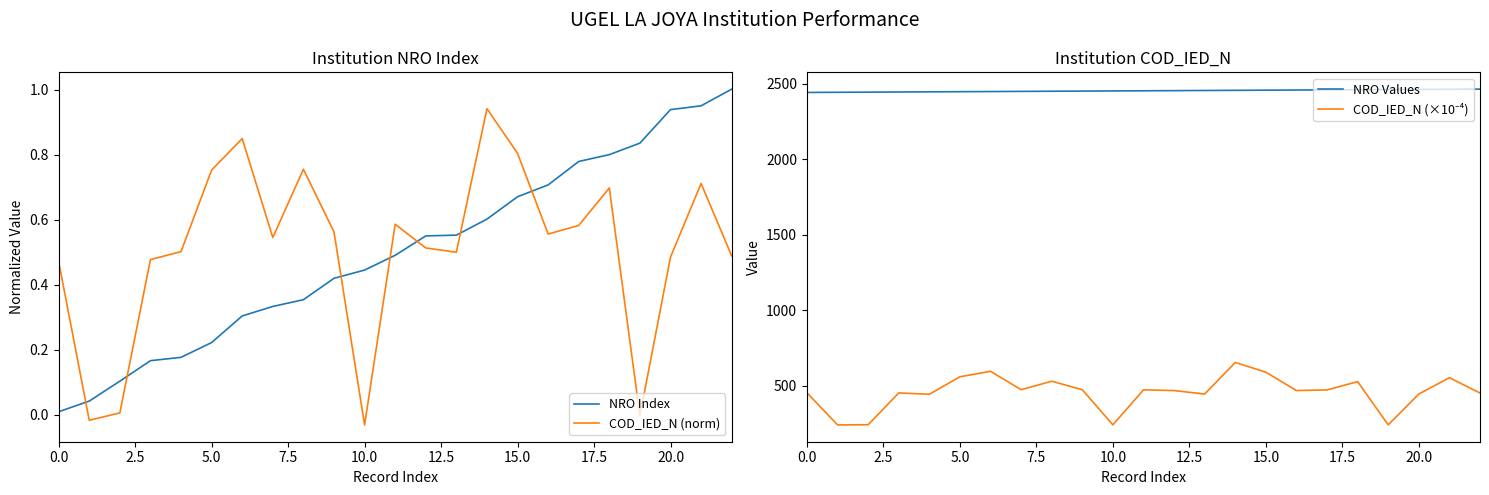

How many intersections are there between COD_IED_N (norm) and NRO Index?

7